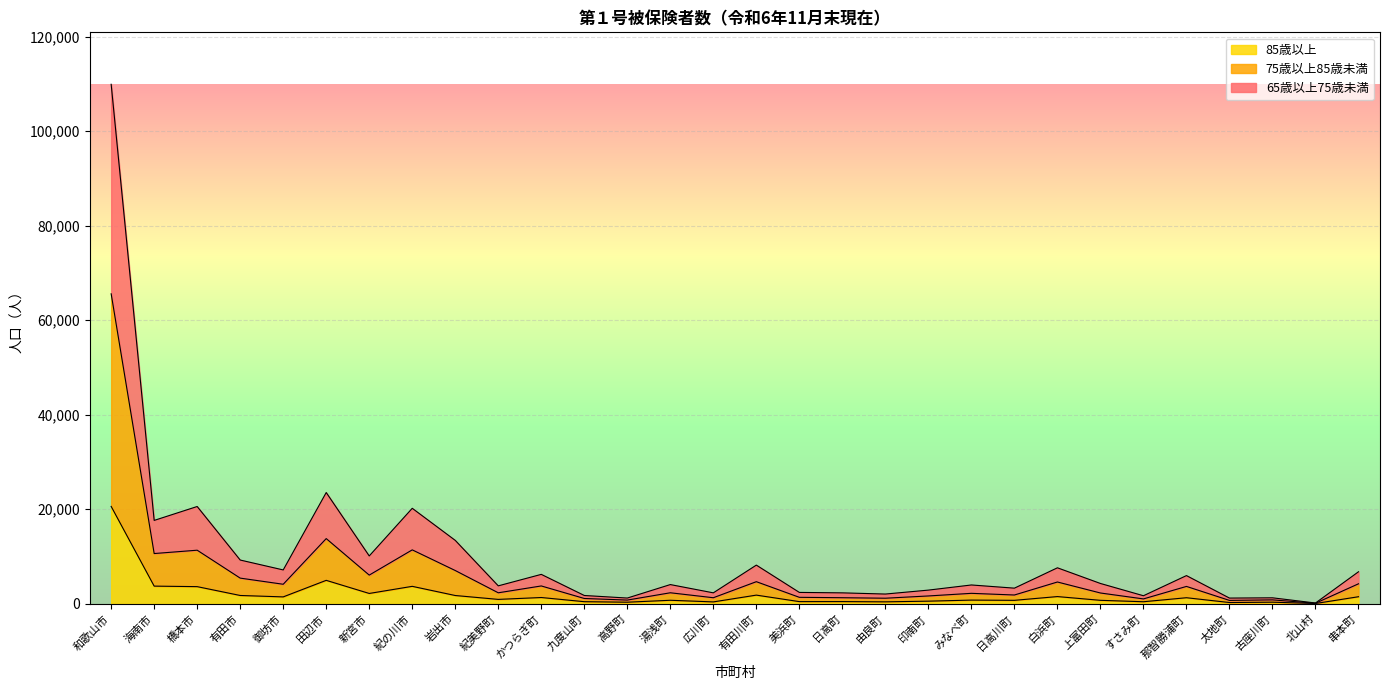

What is the value of the 85歳以上 point at the 20th from the left?

554